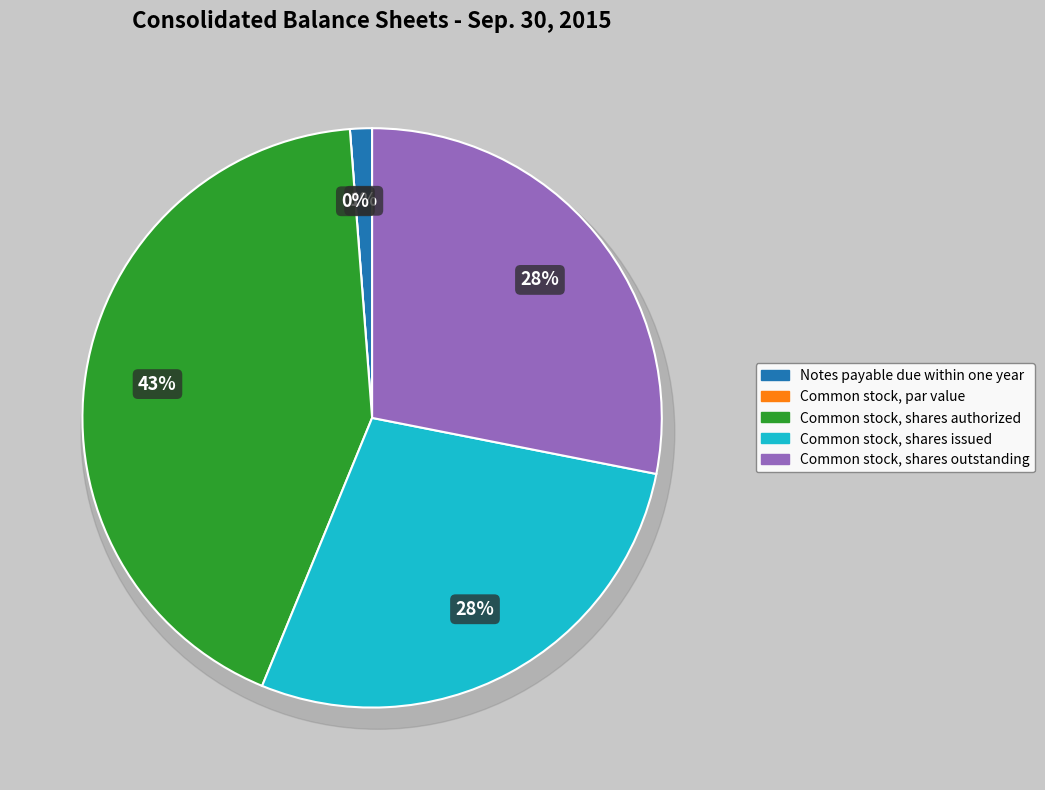

To the nearest percent, what is the combined percentage of Common stock, shares authorized and Common stock, par value?

43%